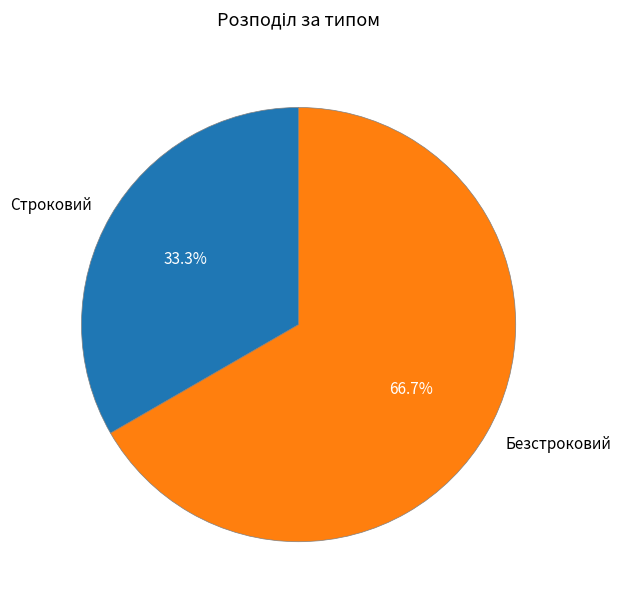

Which has a higher value, Безстроковий or Строковий?

Безстроковий